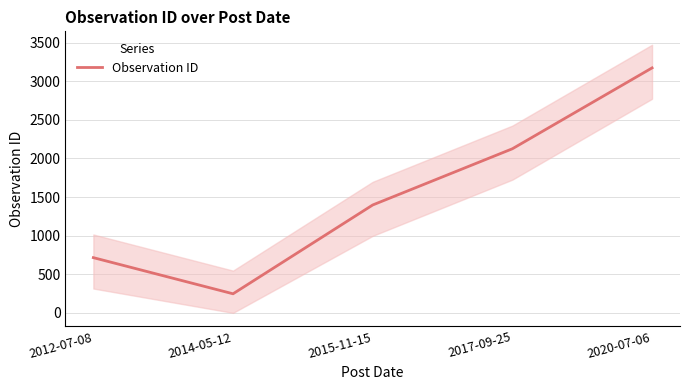

Between 2014-05-12 and 2017-09-25, which is larger?

2017-09-25